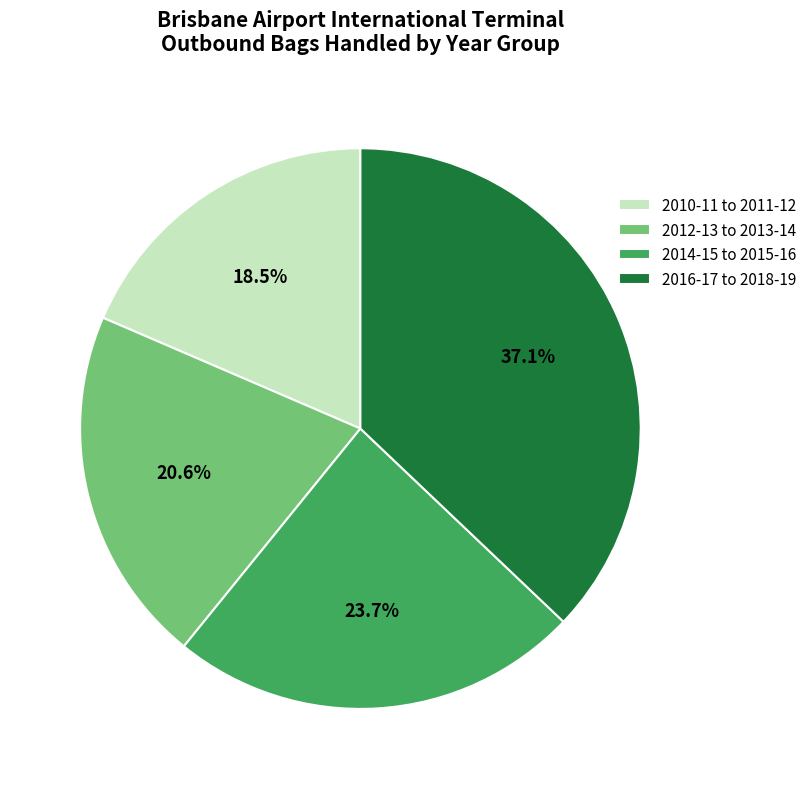

Rank the categories by value from lowest to highest.

2010-11 to 2011-12, 2012-13 to 2013-14, 2014-15 to 2015-16, 2016-17 to 2018-19